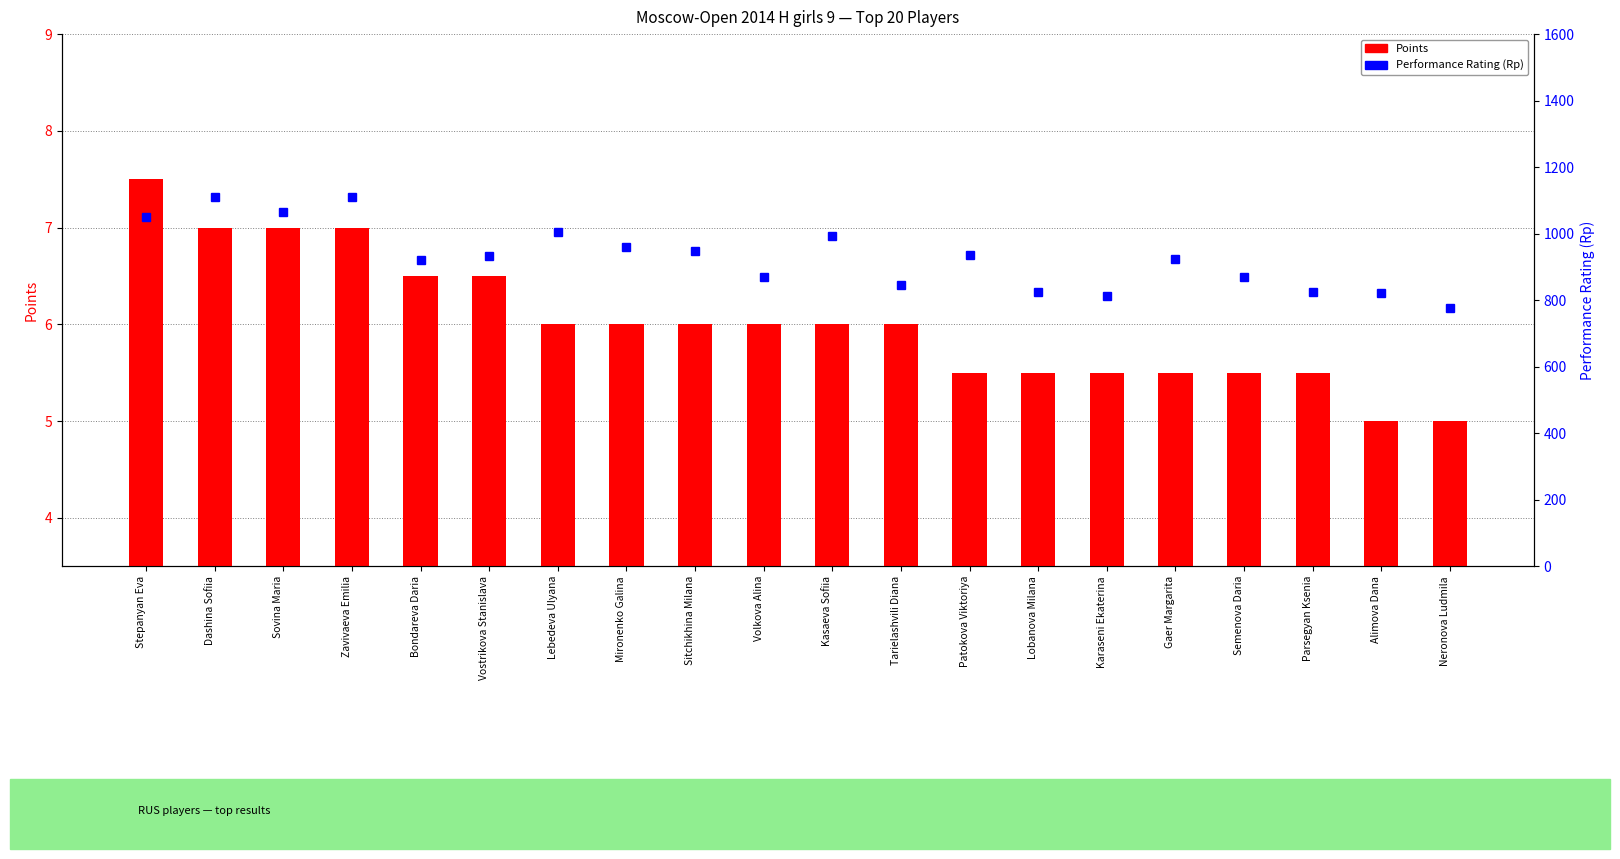

True or false: Points has a value of 2.0 at Semenova Daria.

False